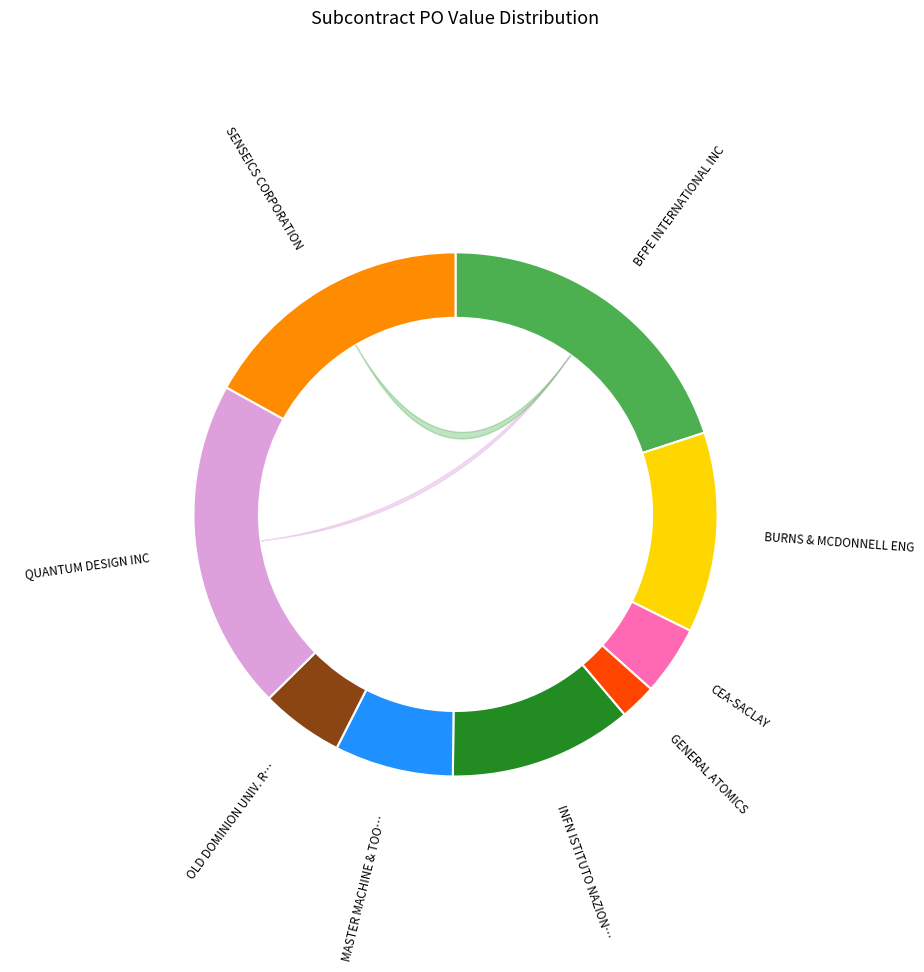

Does SENSEICS CORPORATION represent more than half of the total?

No